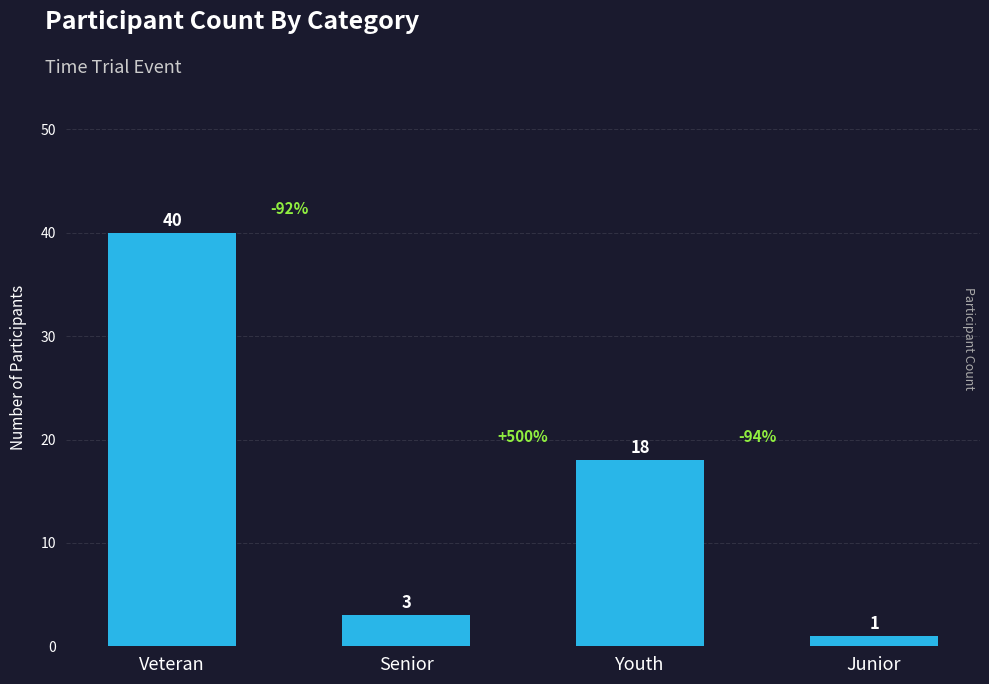

What is the change in value from Youth to Junior?

-17